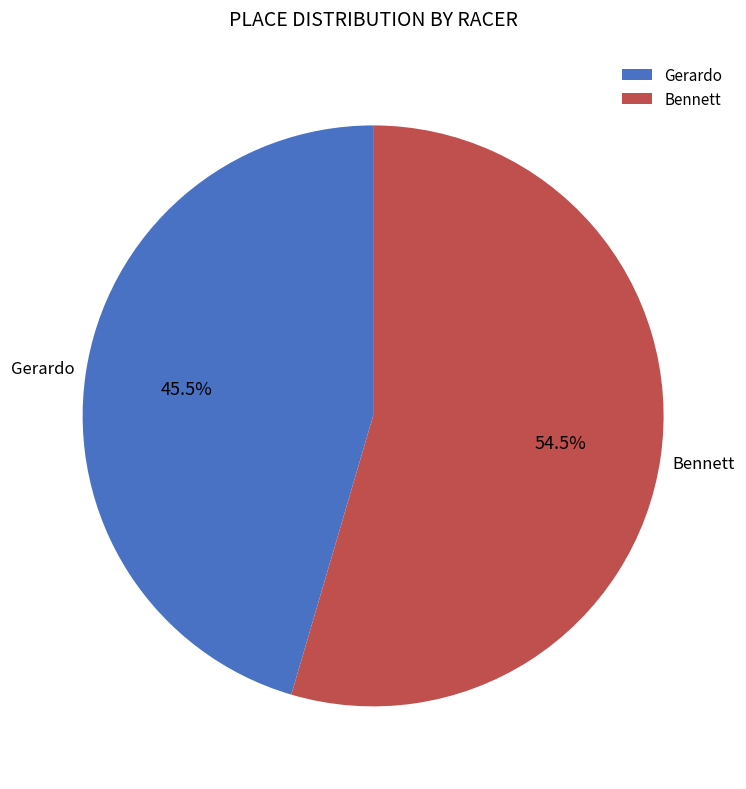

Count the number of slices in the pie.

2